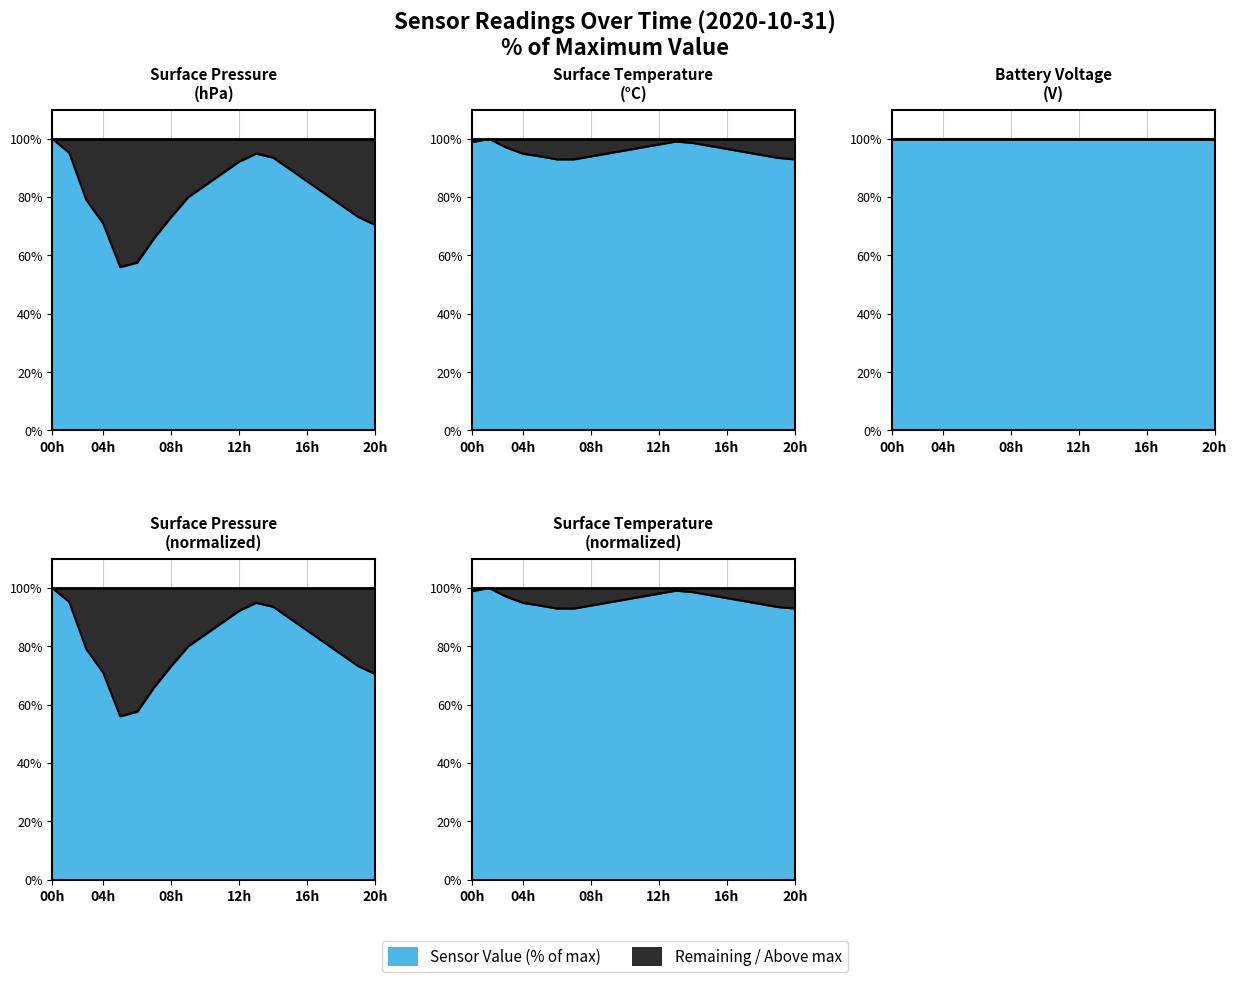

True or false: surface_temp_avg and surface_pressure_avg intersect in this chart.

True